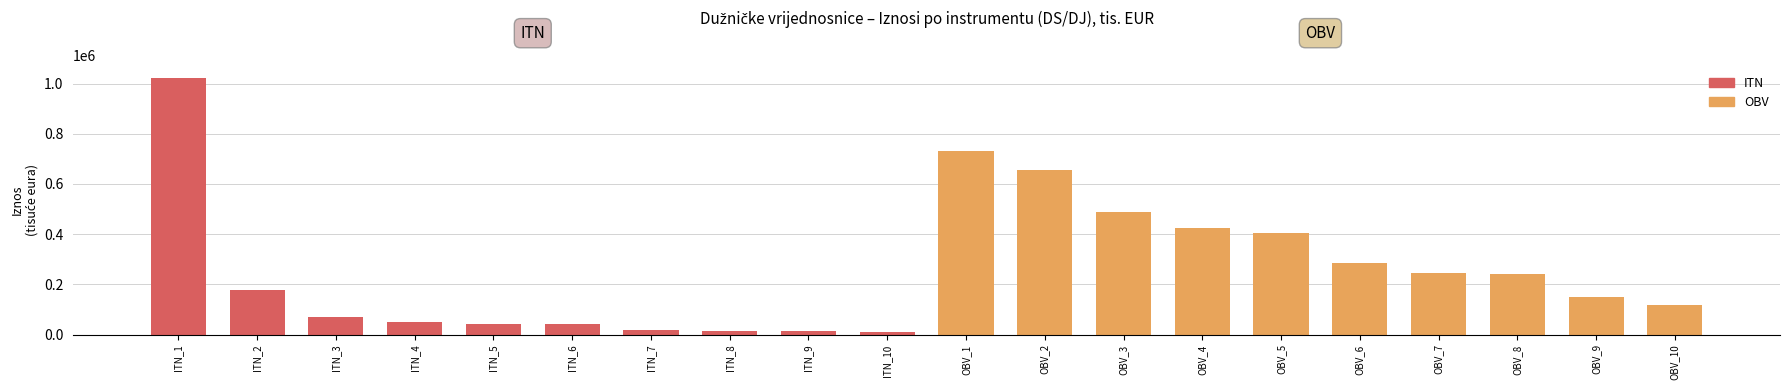

The value at OBV_8 is 240495. True or false?

True